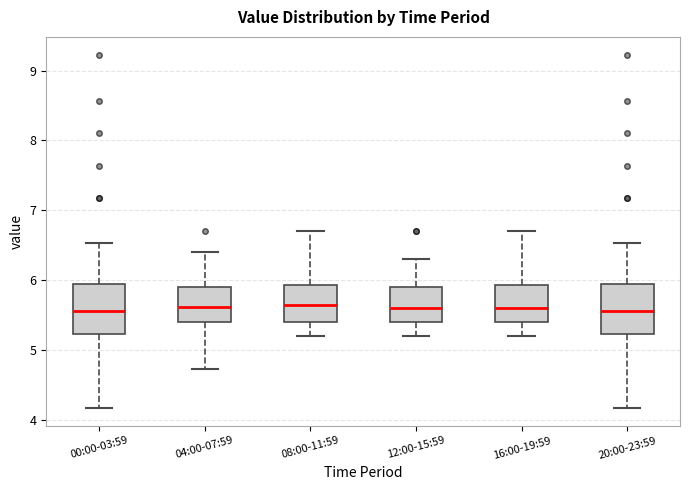

Reading left to right, transcribe this box plot: for each box, give where its median line is, the range the box spans, and where its two whiskers end, as read against the y-axis. The values are not printed on the chart, so give them approximately, as read against the axis.

00:00-03:59: median 5.6, box 5.2 to 5.9, whiskers 4.2 to 6.5
04:00-07:59: median 5.6, box 5.4 to 5.9, whiskers 4.7 to 6.4
08:00-11:59: median 5.7, box 5.4 to 5.9, whiskers 5.2 to 6.7
12:00-15:59: median 5.6, box 5.4 to 5.9, whiskers 5.2 to 6.3
16:00-19:59: median 5.6, box 5.4 to 5.9, whiskers 5.2 to 6.7
20:00-23:59: median 5.6, box 5.2 to 5.9, whiskers 4.2 to 6.5